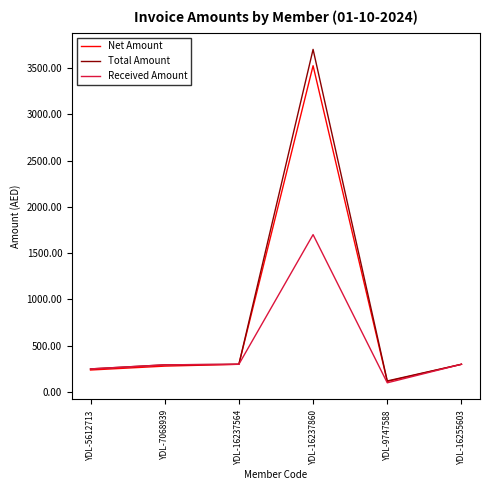

At how many categories does at least one series exceed 1158?

1